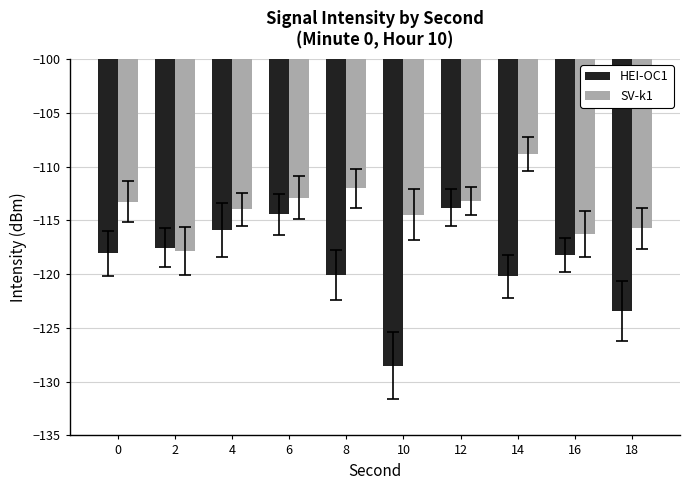

What is the greatest value displayed?

-108.8